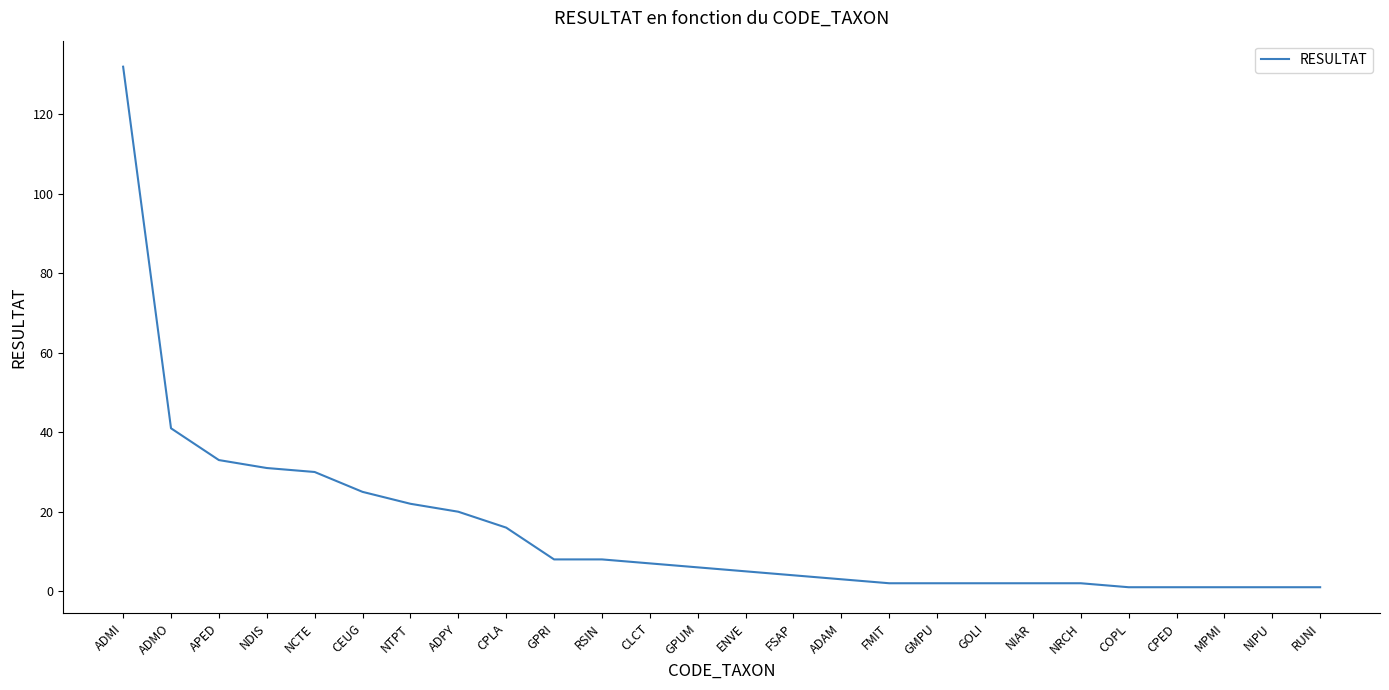

The chart shows a value of 231 at ADMI. True or false?

False